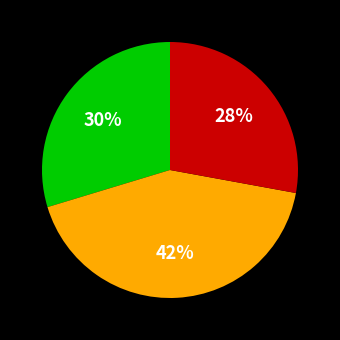

To the nearest percent, what is the average slice percentage?

33%